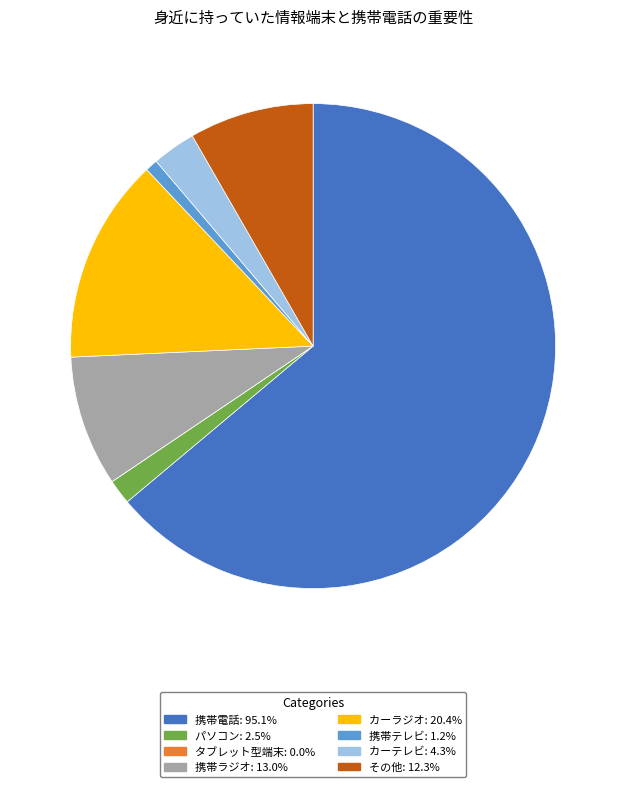

Is there any slice that represents more than half of the pie?

Yes